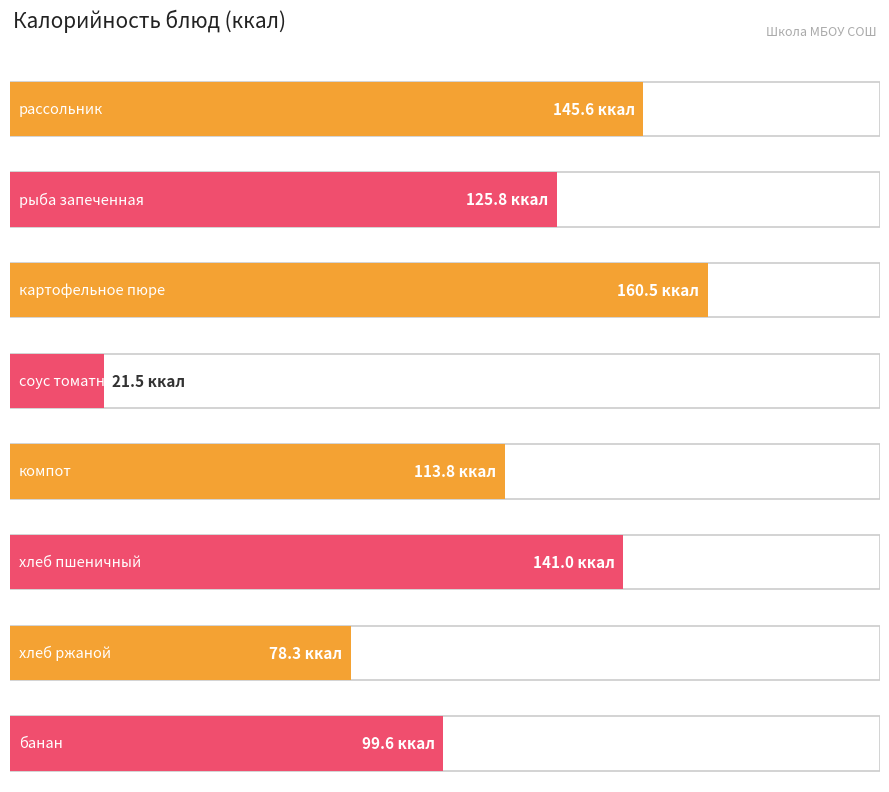

What is the value of the 6th bar from the left?

141.0